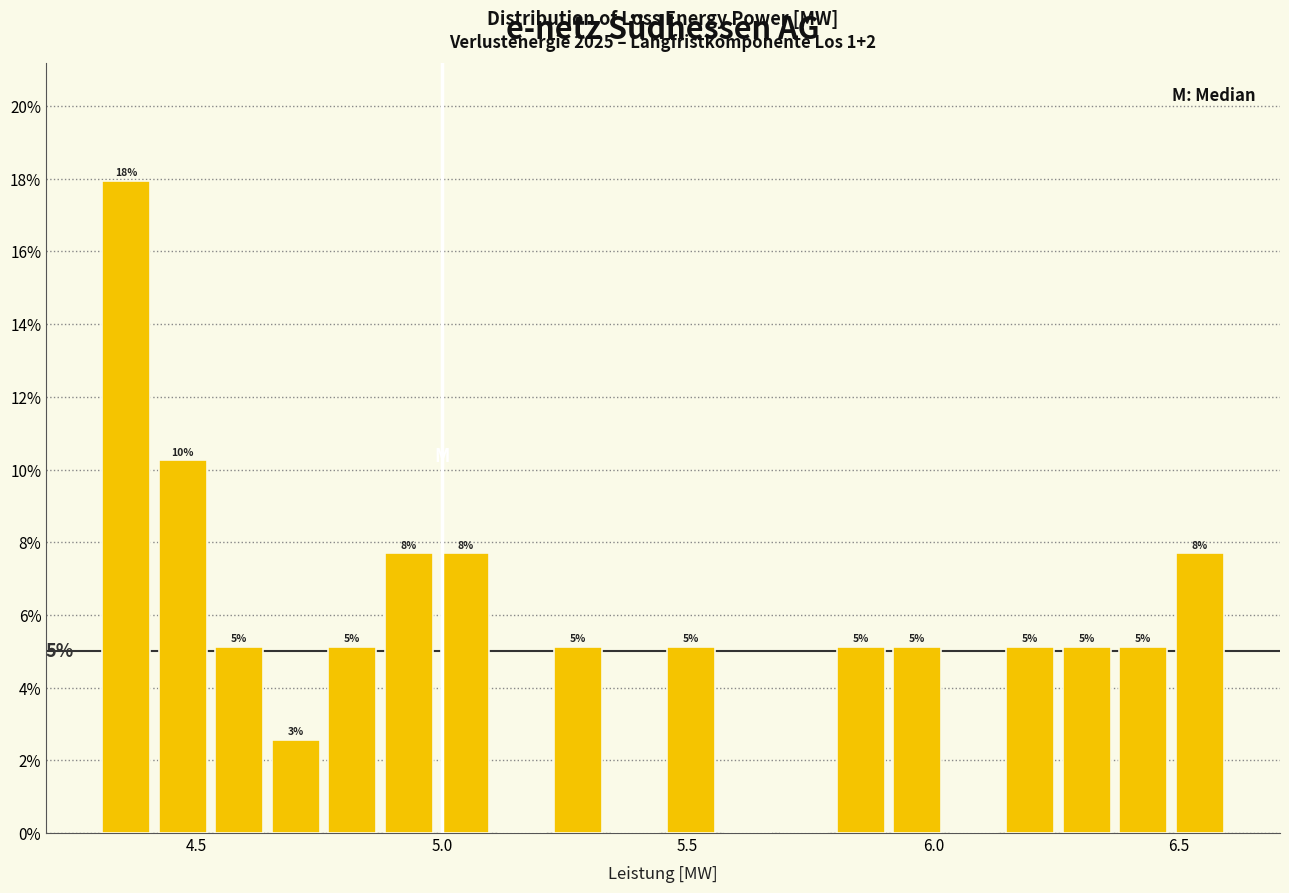

Around what value on the x-axis is the tallest bar? Give the approximate position of its centre, as read against the axis.

4.35